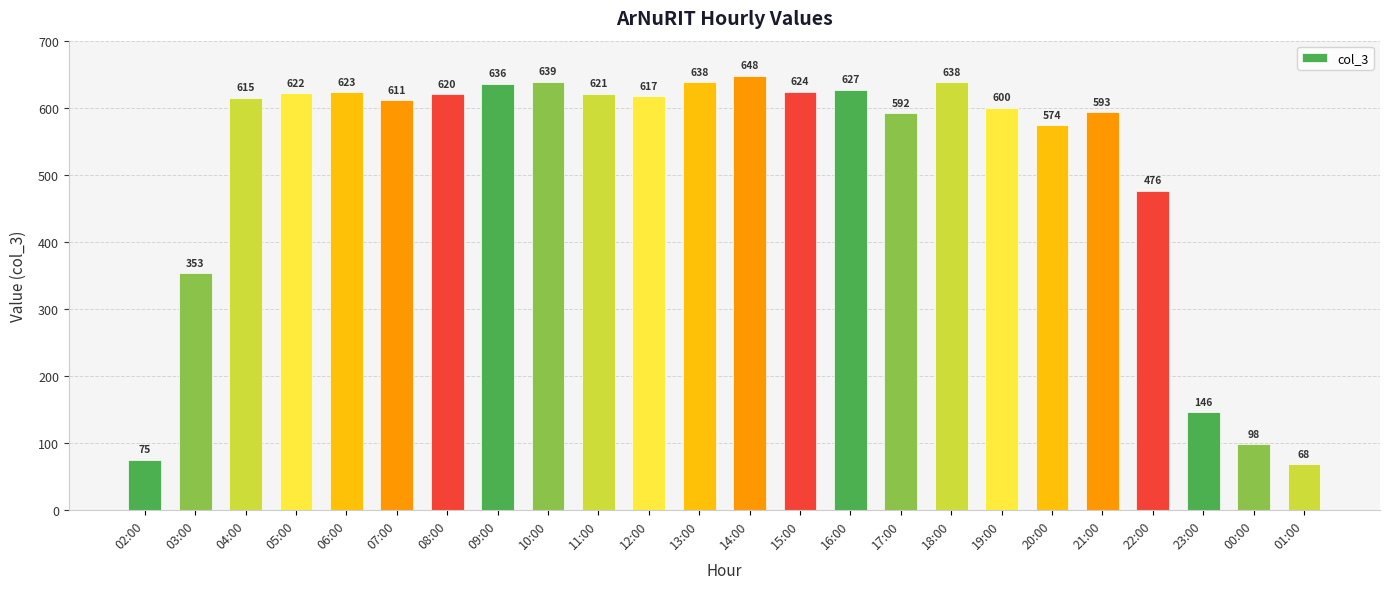

At which label does the data first exceed 617?

05:00